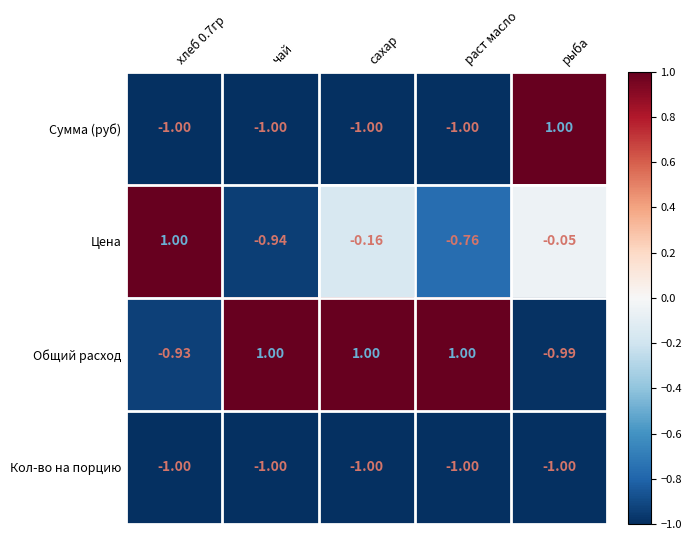

Is the value of Кол-во на порцию at раст масло greater than the value of Общий расход at чай?

No